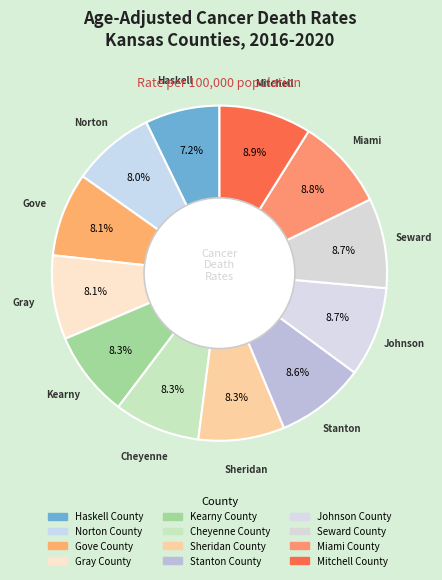

What portion of the pie excludes Stanton County?

91.4%